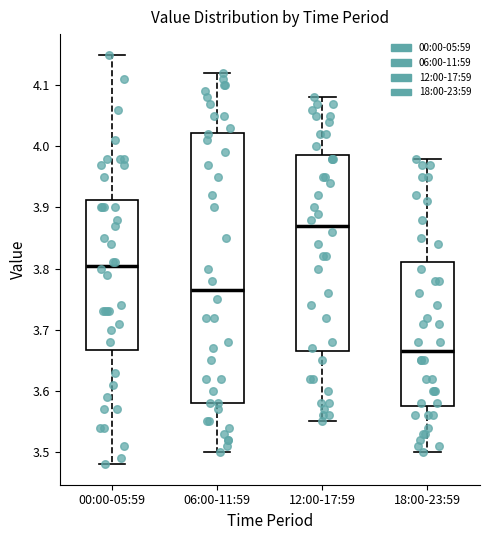

Reading left to right, transcribe this box plot: for each box, give where its median line is, the range the box spans, and where its two whiskers end, as read against the y-axis. The values are not printed on the chart, so give them approximately, as read against the axis.

00:00-05:59: median 3.81, box 3.67 to 3.91, whiskers 3.48 to 4.15
06:00-11:59: median 3.77, box 3.58 to 4.02, whiskers 3.50 to 4.12
12:00-17:59: median 3.87, box 3.67 to 3.99, whiskers 3.55 to 4.08
18:00-23:59: median 3.67, box 3.58 to 3.81, whiskers 3.50 to 3.98